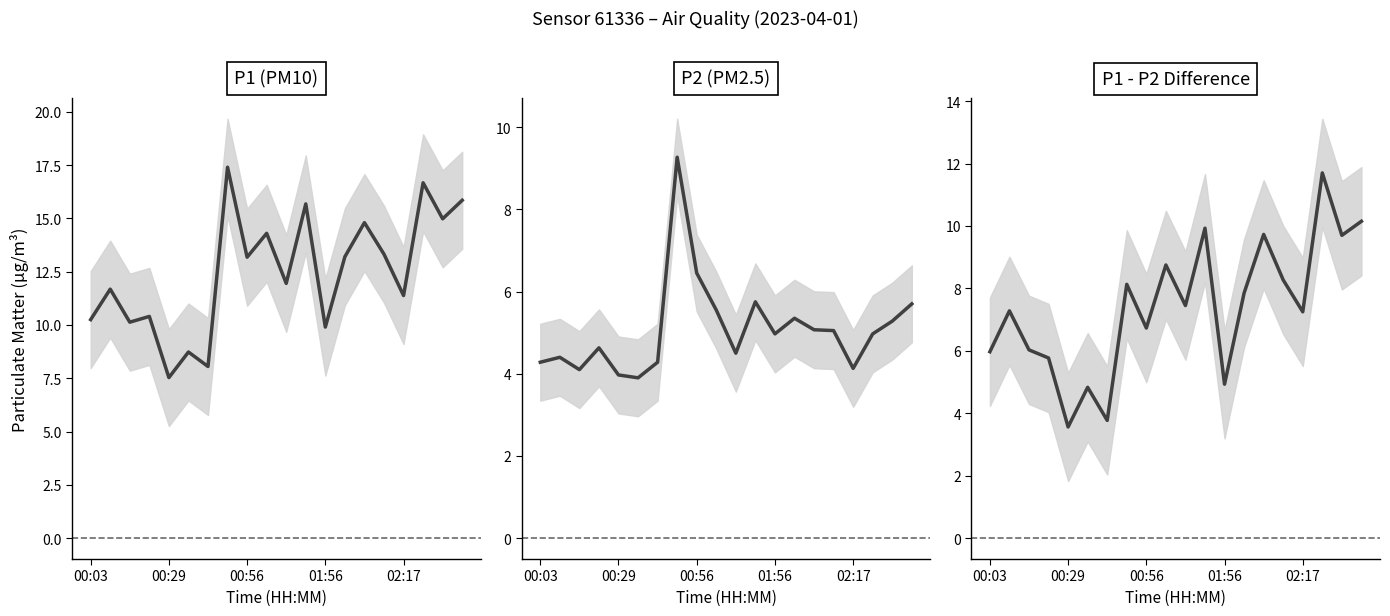

Is it true that P1 (PM10) equals 11.4 at 02:17?

True